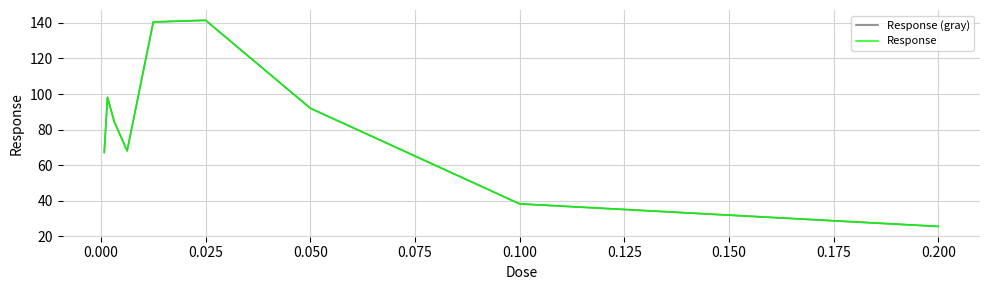

Which category has the lowest value in the Response (gray) series?

0.200